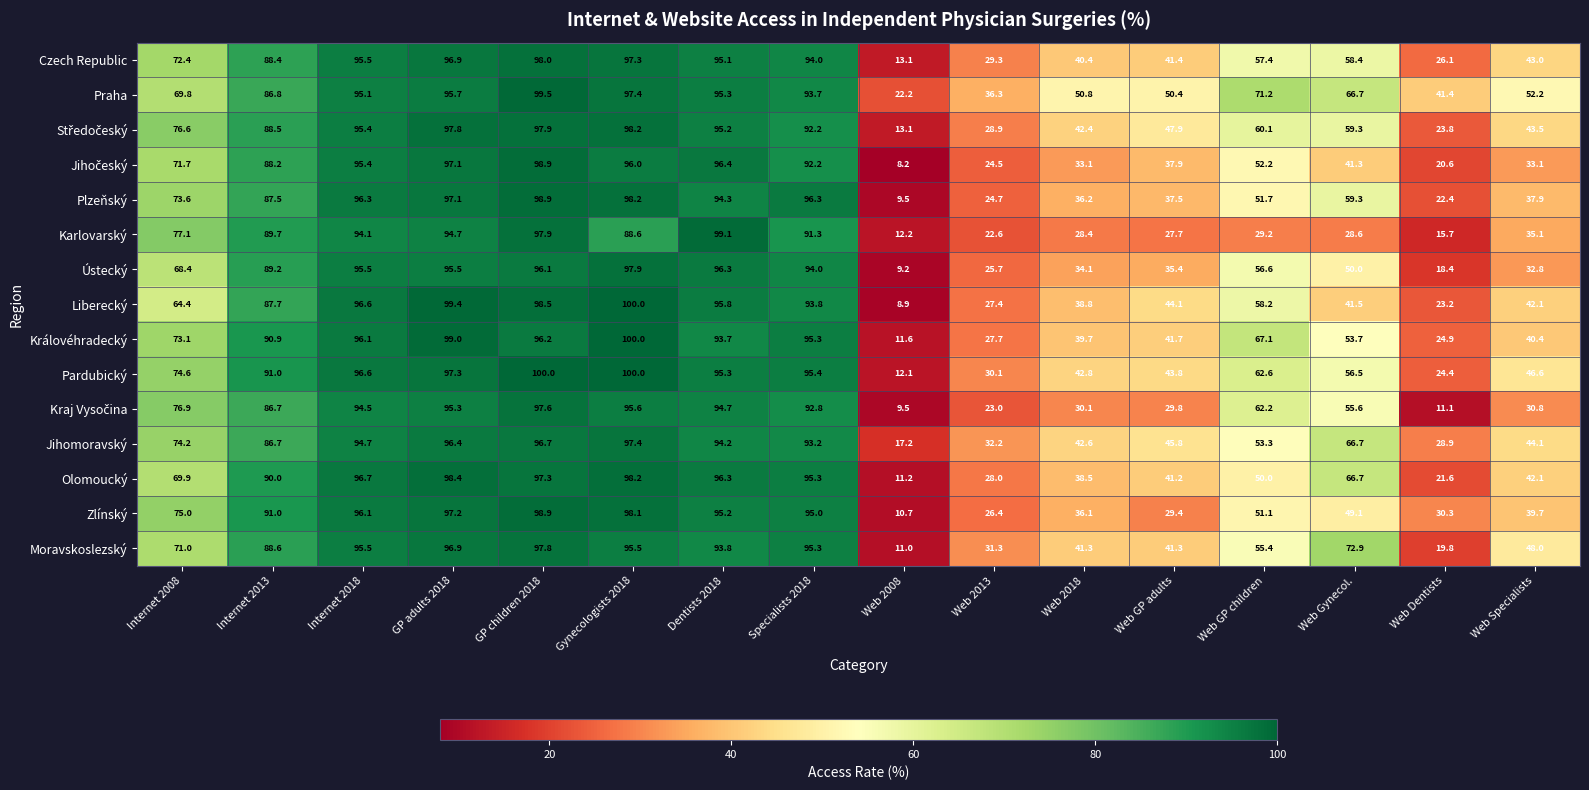

At which label does Liberecký first exceed 64?

Internet 2008